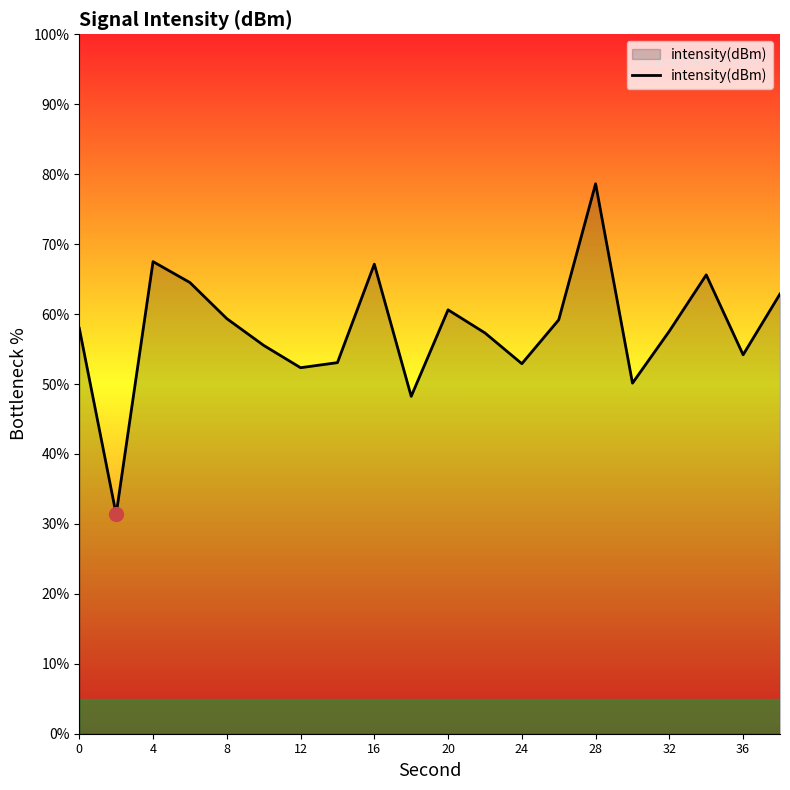

What is the difference between the maximum and minimum values?

47.3